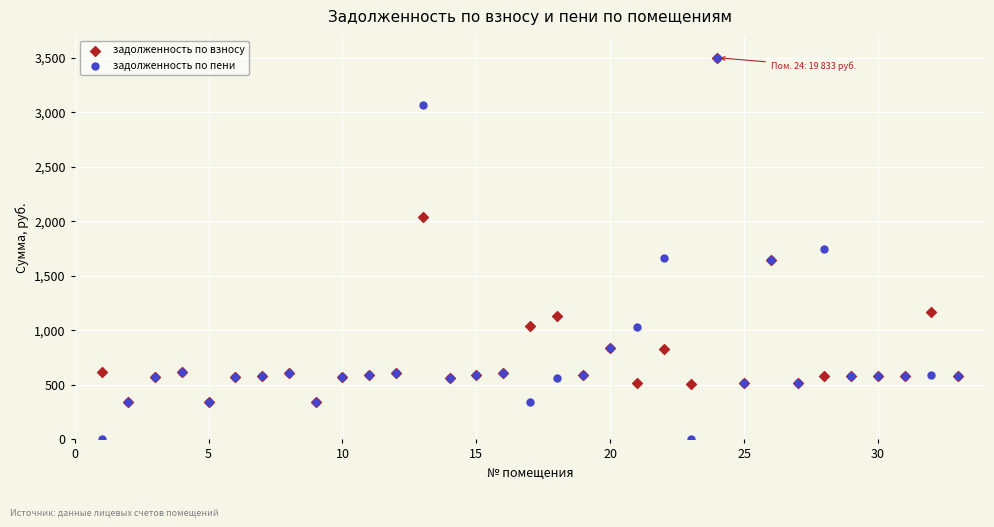

Which series contains the lowest Y value?

задолженность по пени